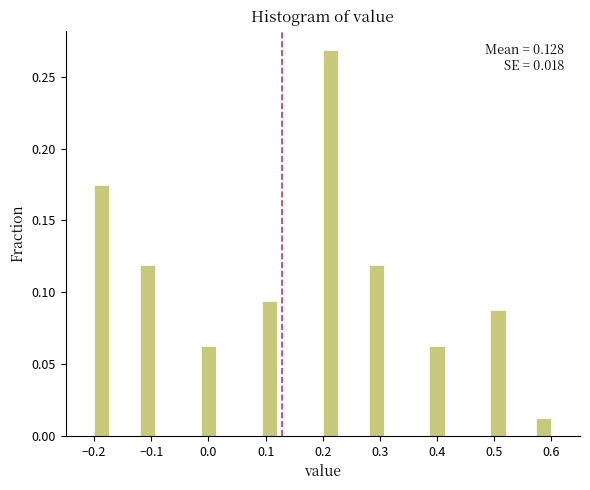

Around what value on the x-axis is the tallest bar? Give the approximate position of its centre, as read against the axis.

0.21